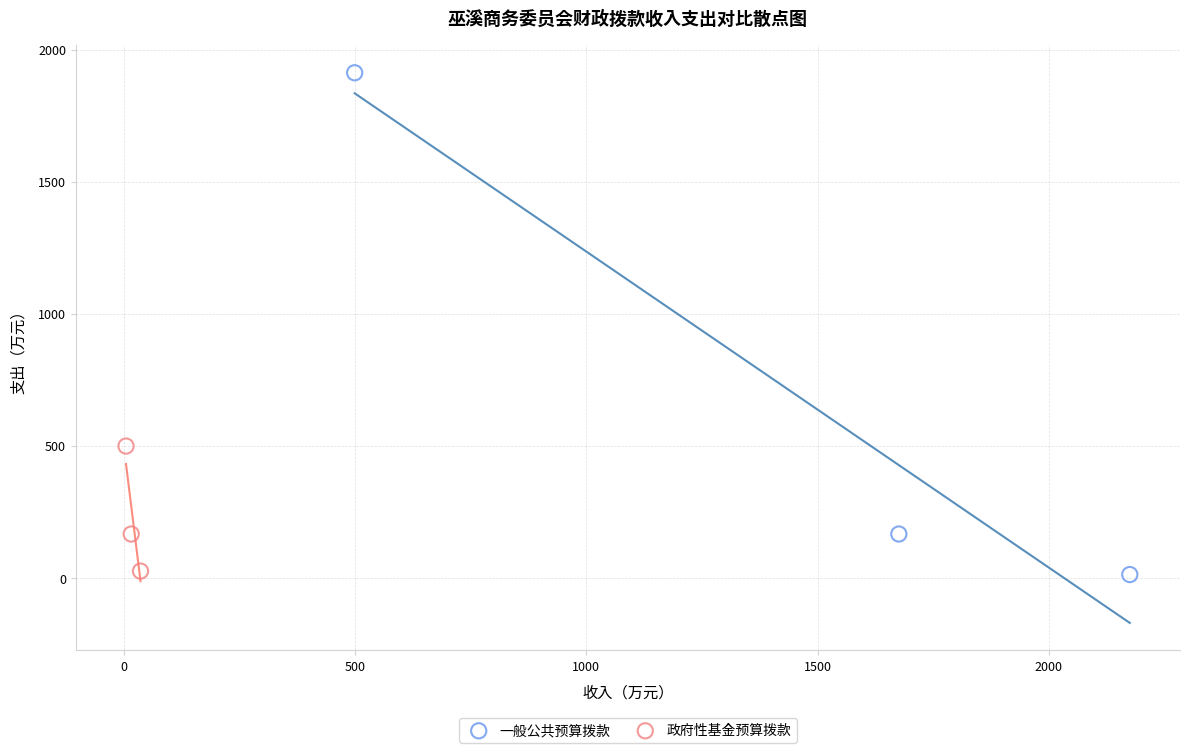

What are all the series names shown in the legend?

一般公共预算拨款, 政府性基金预算拨款